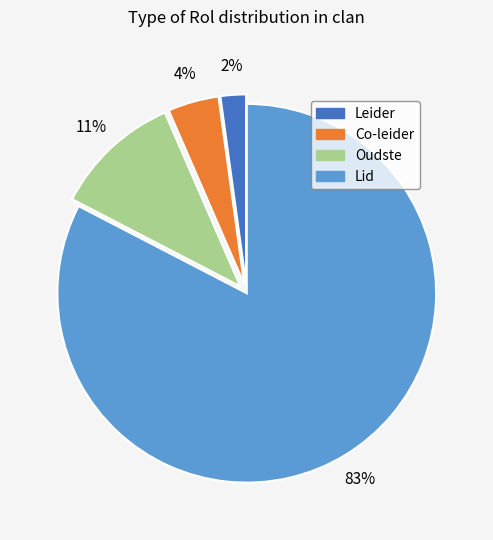

Between Lid and Leider, which is larger?

Lid